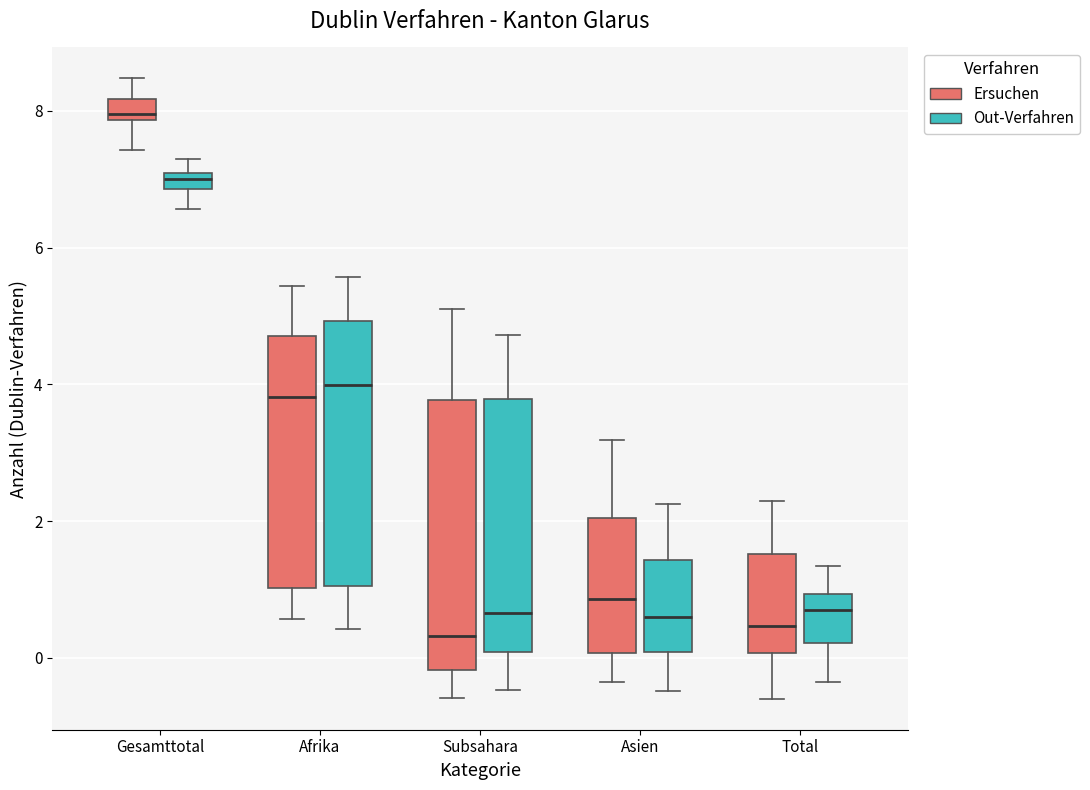

Where is the lower edge of the box for Total (Ersuchen) on the y-axis? The values are not printed on the chart, so give them approximately, as read against the axis.

0.0